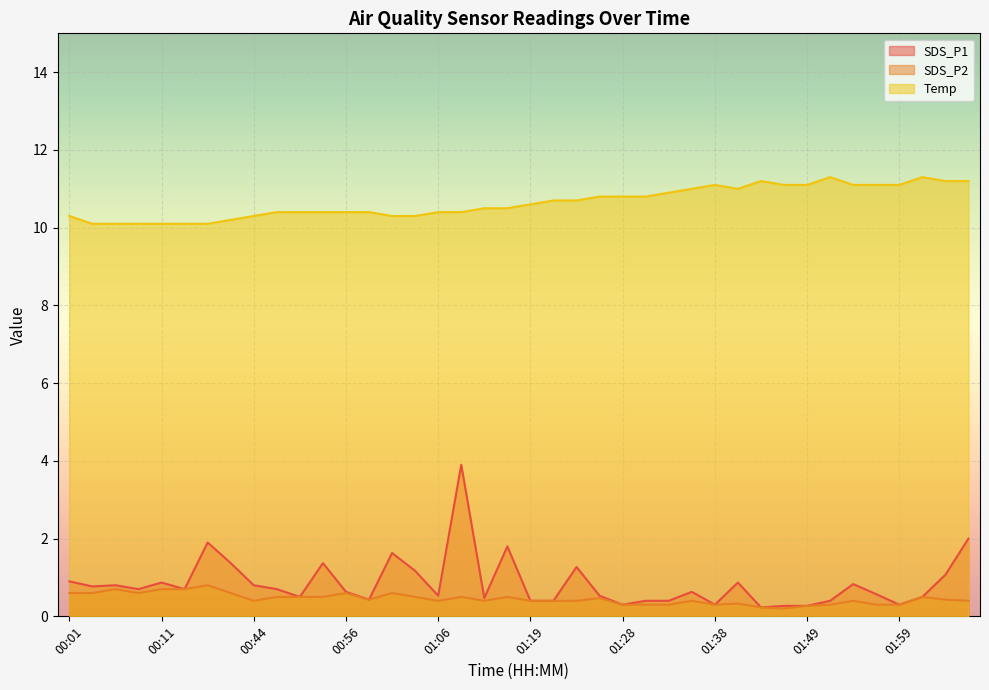

True or false: Temp and SDS_P1 intersect in this chart.

False